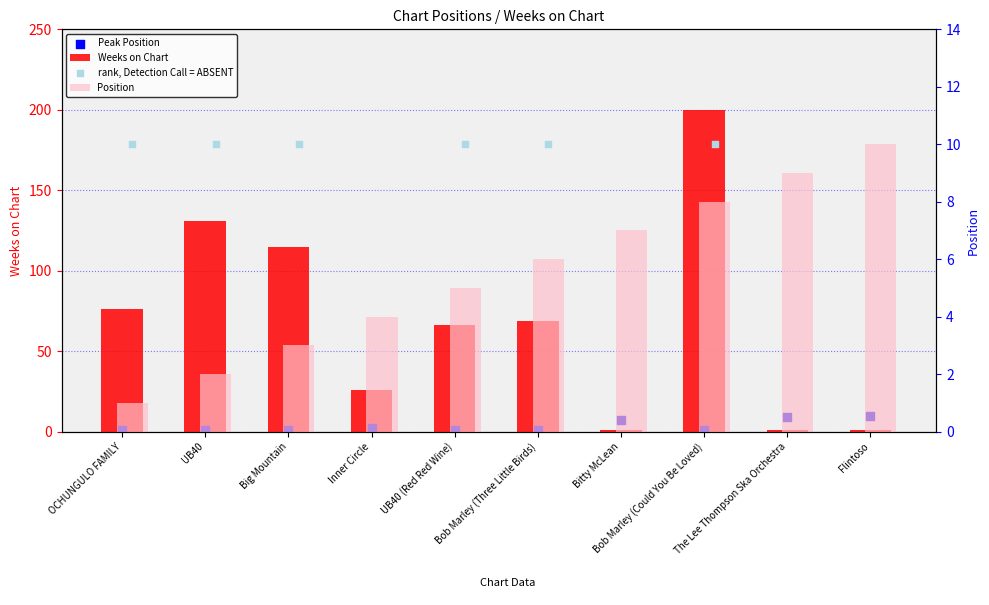

Which series has the largest total across all categories?

Weeks on Chart